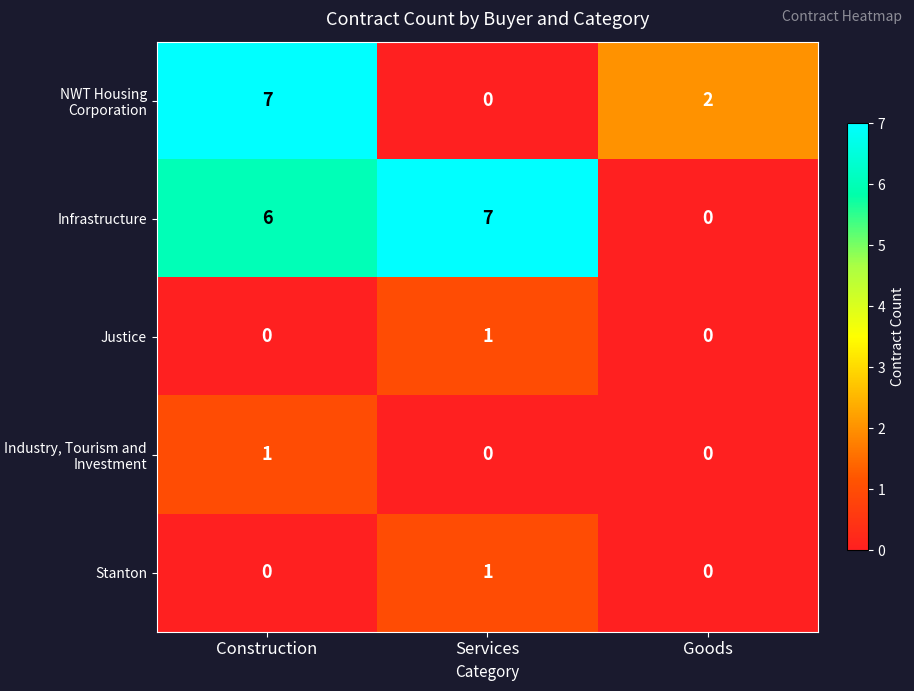

What is the difference between the Infrastructure values at Goods and Construction?

6